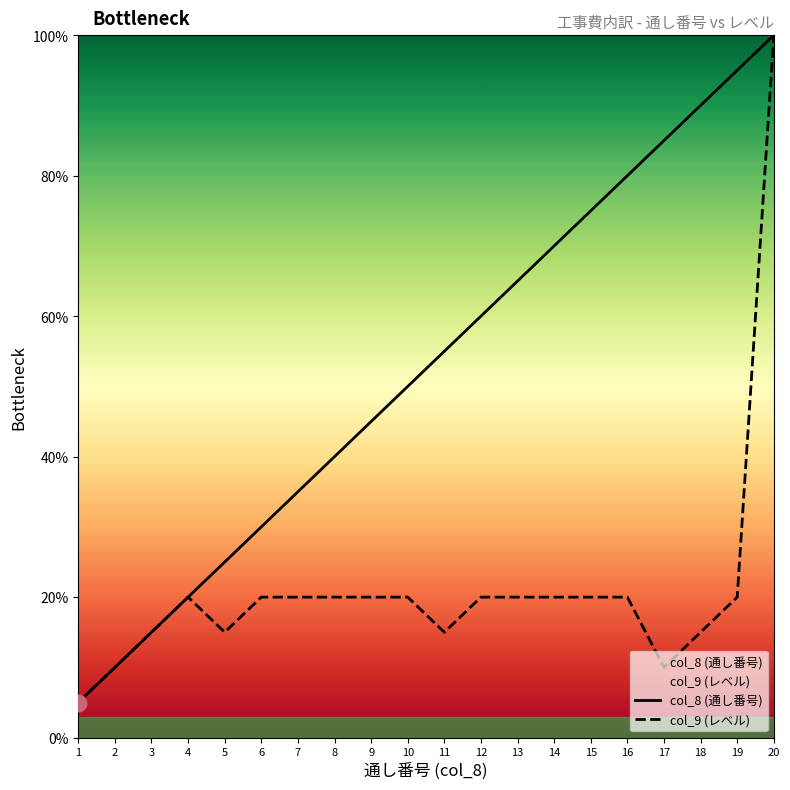

What is the difference between the maximum and minimum values in the col_8 (通し番号) series?

95.0